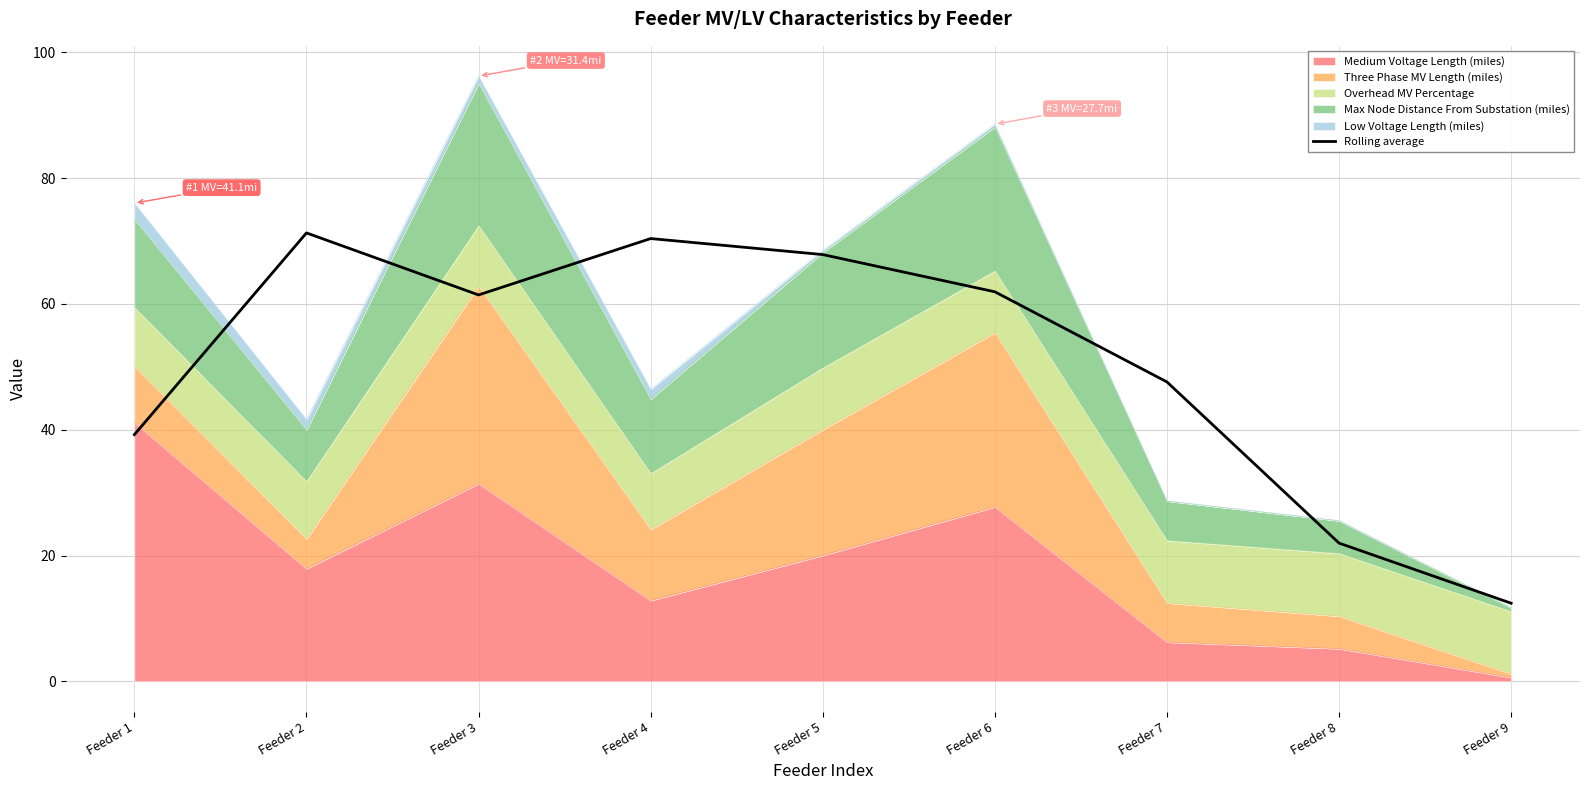

Count the number of categories in the chart.

9